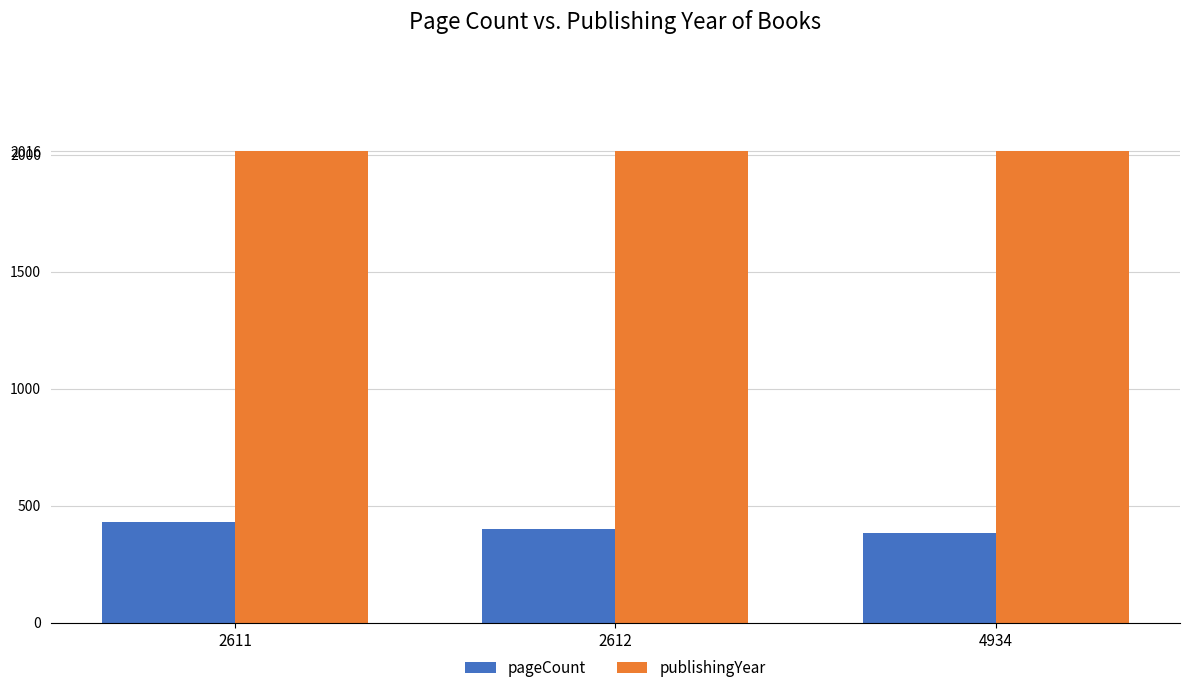

List the series in order of their overall mean, lowest first.

pageCount, publishingYear